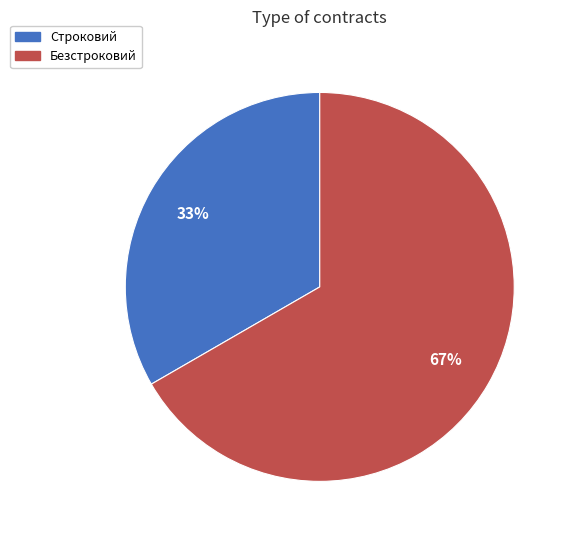

How many slices are in this pie chart?

2